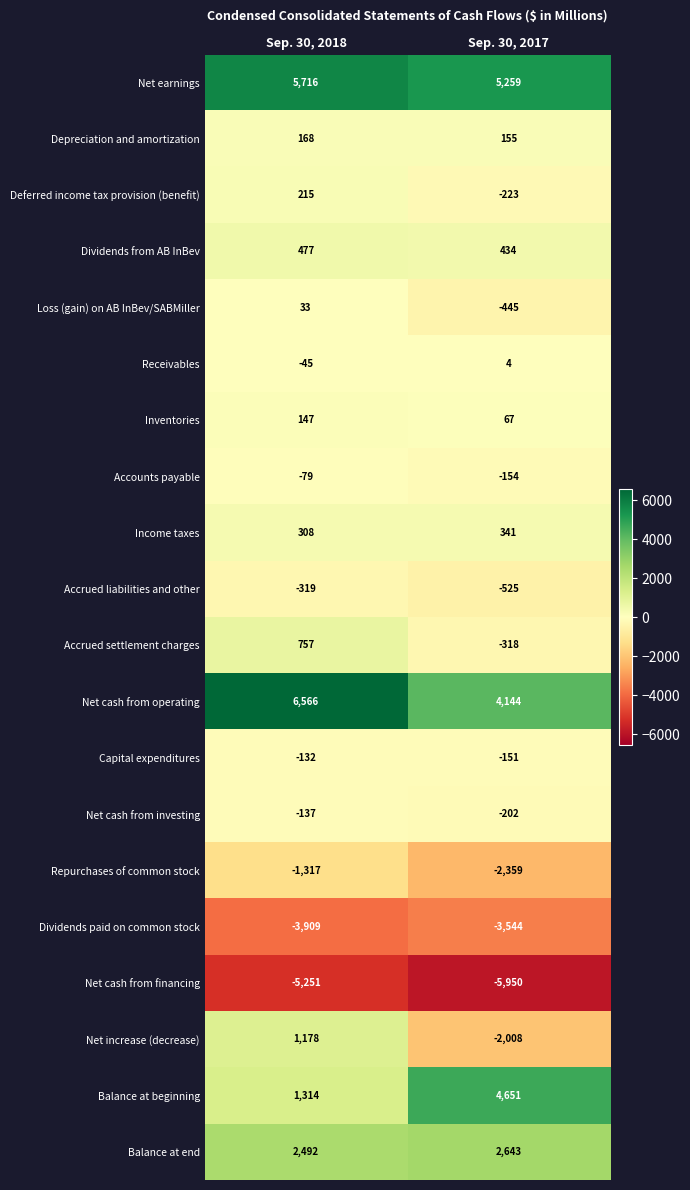

What is the total value across all series at Sep. 30, 2017?

1819